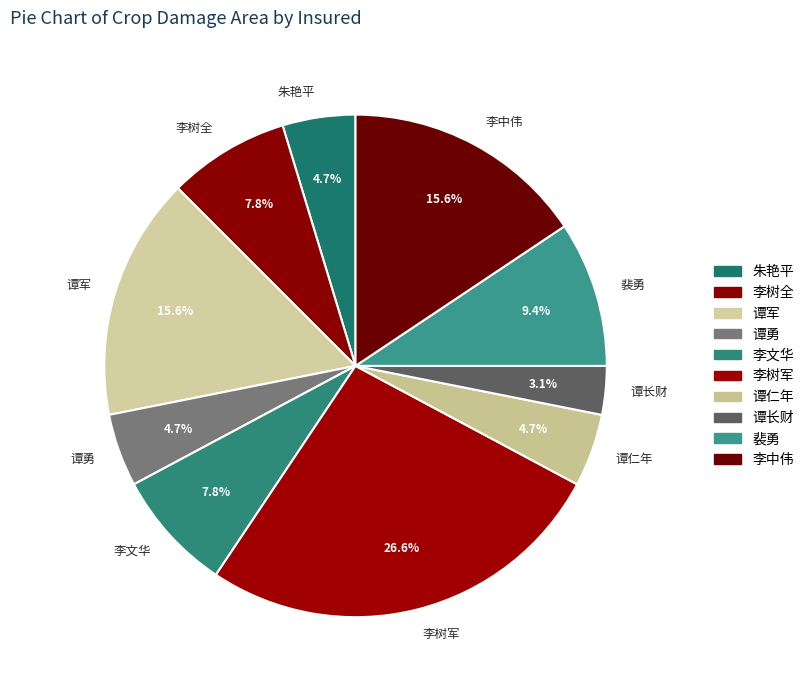

Which slice is the smallest?

谭长财